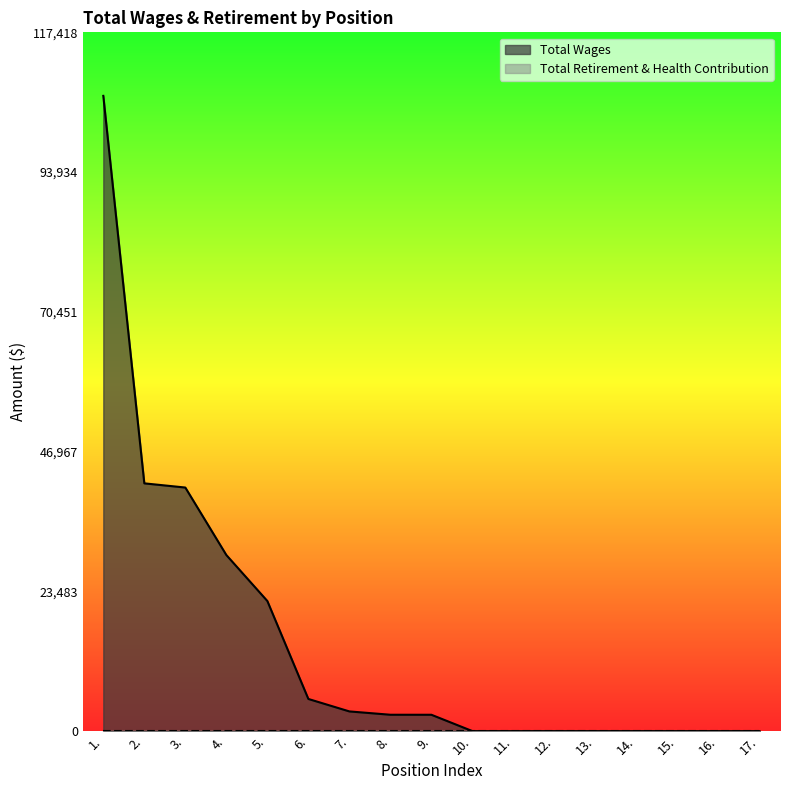

At which label is the value closest to 53372?

2.